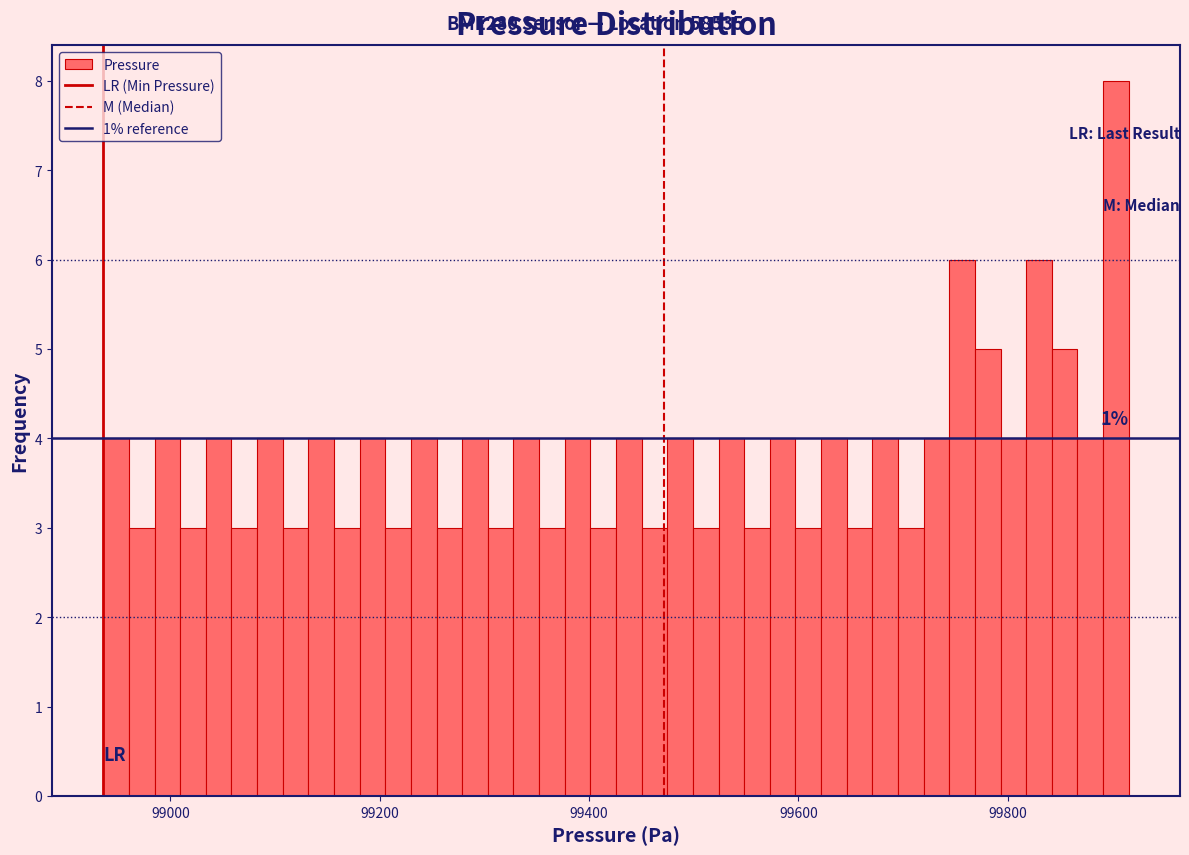

Read against the x-axis, roughly where is the centre of the tallest bar?

99900